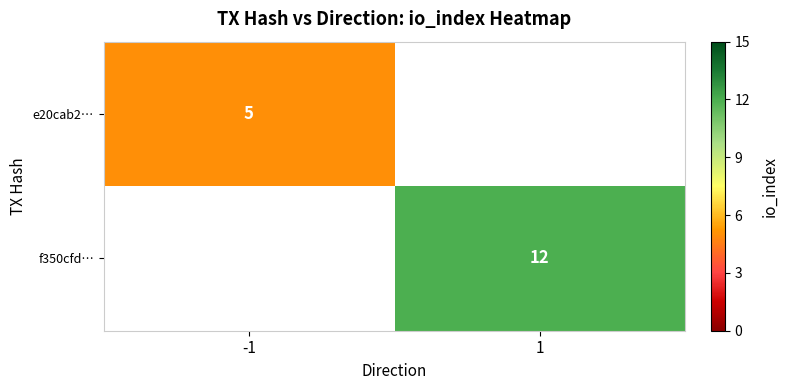

The value of e20cab2… at -1 is 2. True or false?

False